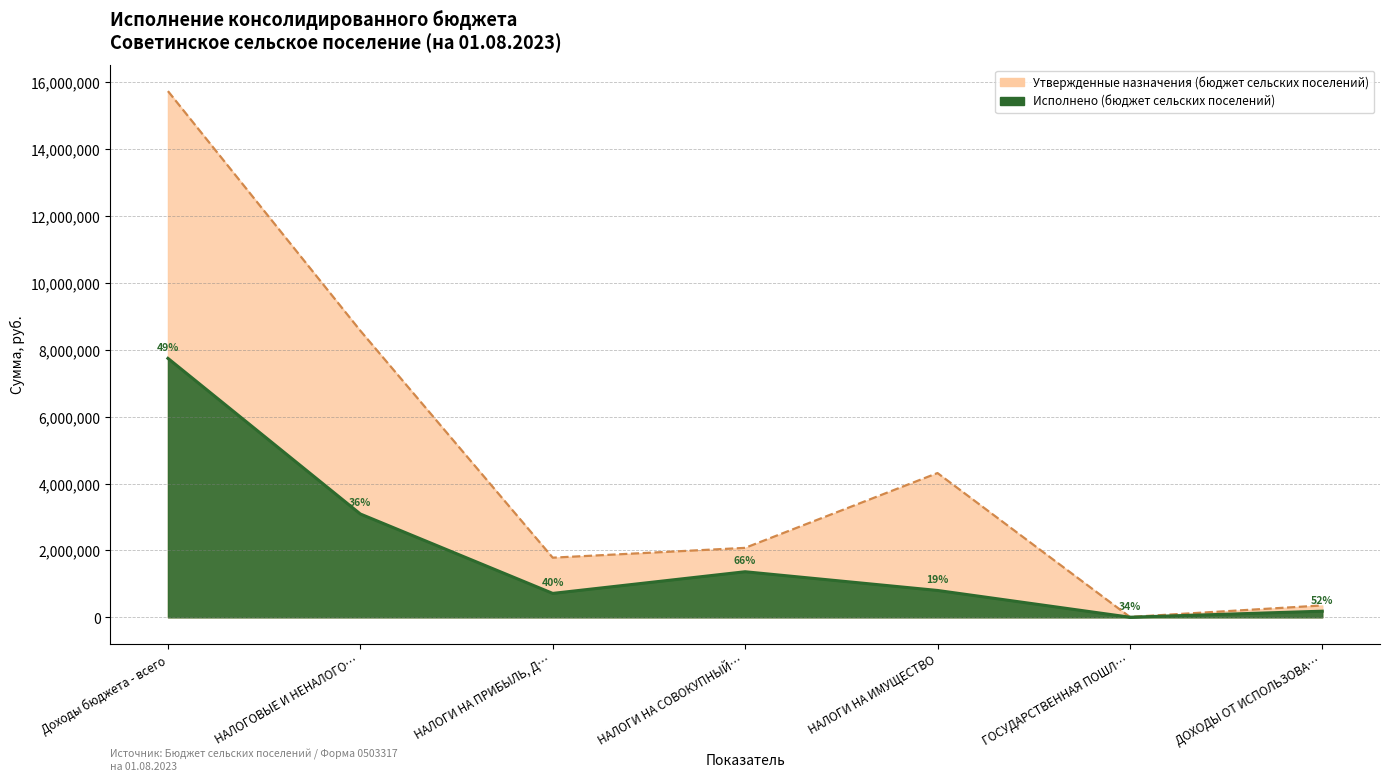

What are all the series names shown in the legend?

Утвержденные назначения (бюджет сельских поселений), Исполнено (бюджет сельских поселений)